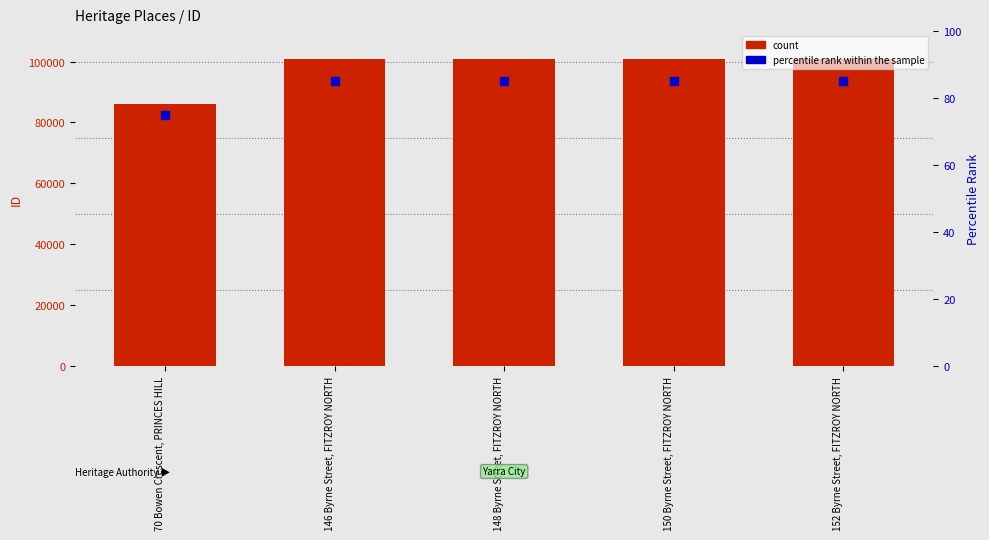

Which series has the largest total across all categories?

count